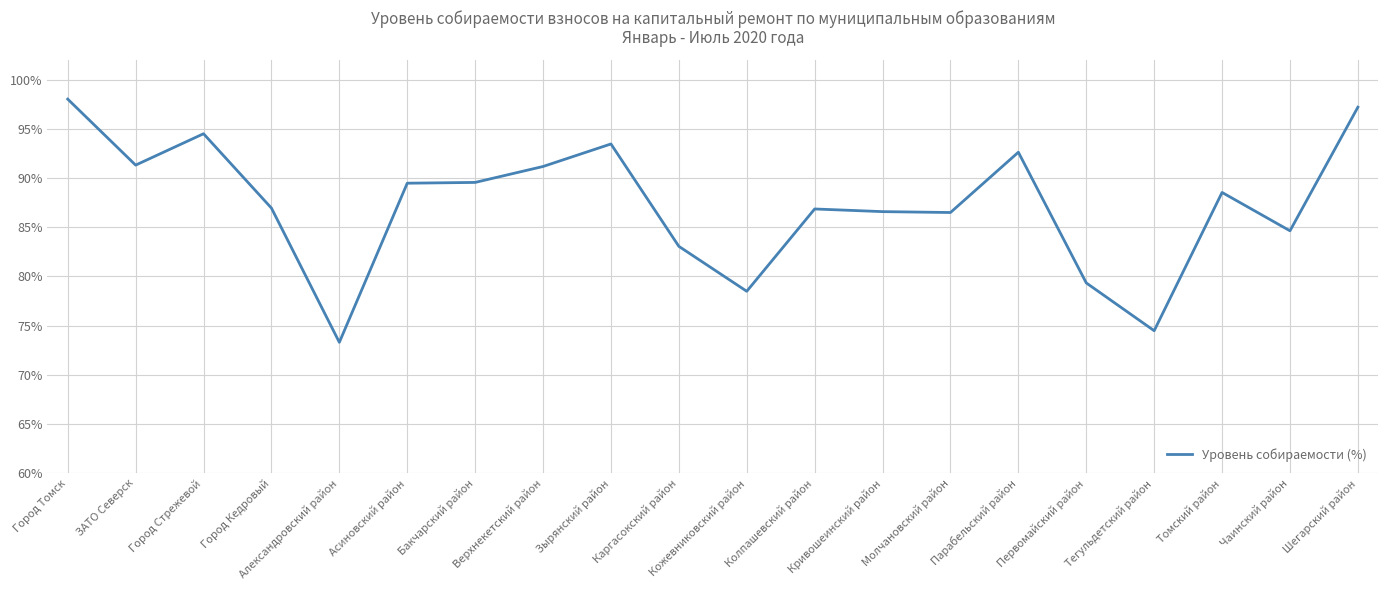

What is the greatest value displayed?

98.0